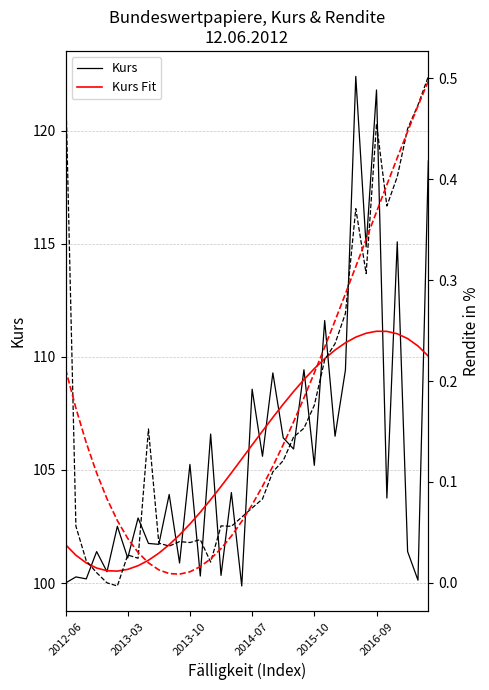

How many lines are shown in the chart?

4